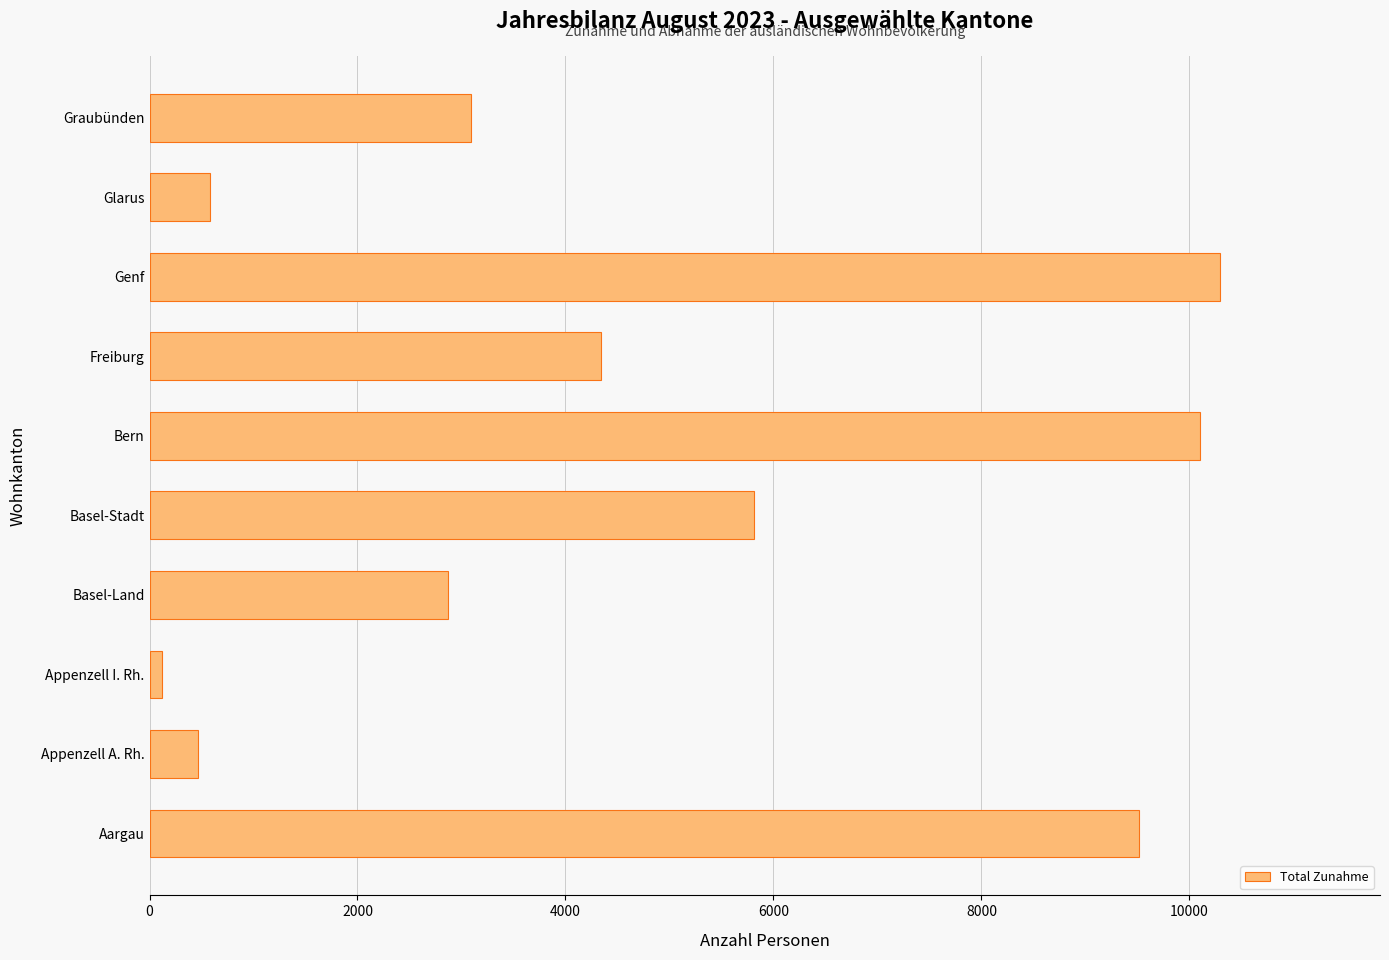

Count the number of categories in the chart.

10